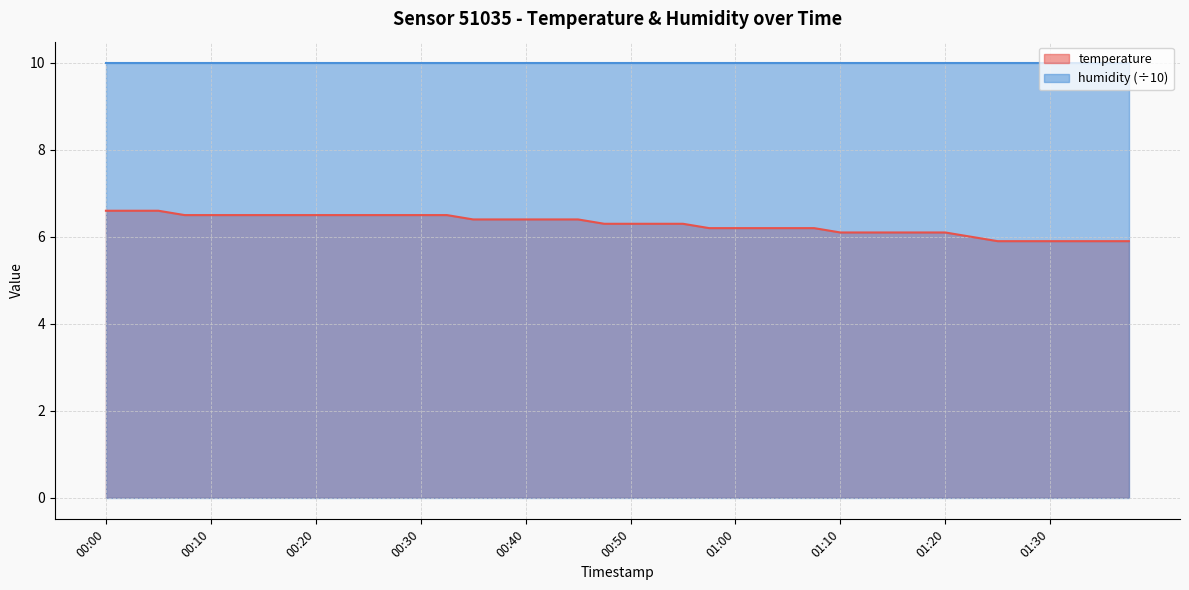

Rank the categories by value from lowest to highest.

01:25, 01:28, 01:30, 01:33, 01:35, 01:38, 01:23, 01:10, 01:13, 01:15, 01:18, 01:20, 00:58, 01:00, 01:03, 01:05, 01:08, 00:48, 00:50, 00:53, 00:55, 00:35, 00:38, 00:40, 00:43, 00:45, 00:08, 00:10, 00:13, 00:15, 00:18, 00:20, 00:23, 00:25, 00:28, 00:30, 00:33, 00:00, 00:03, 00:05